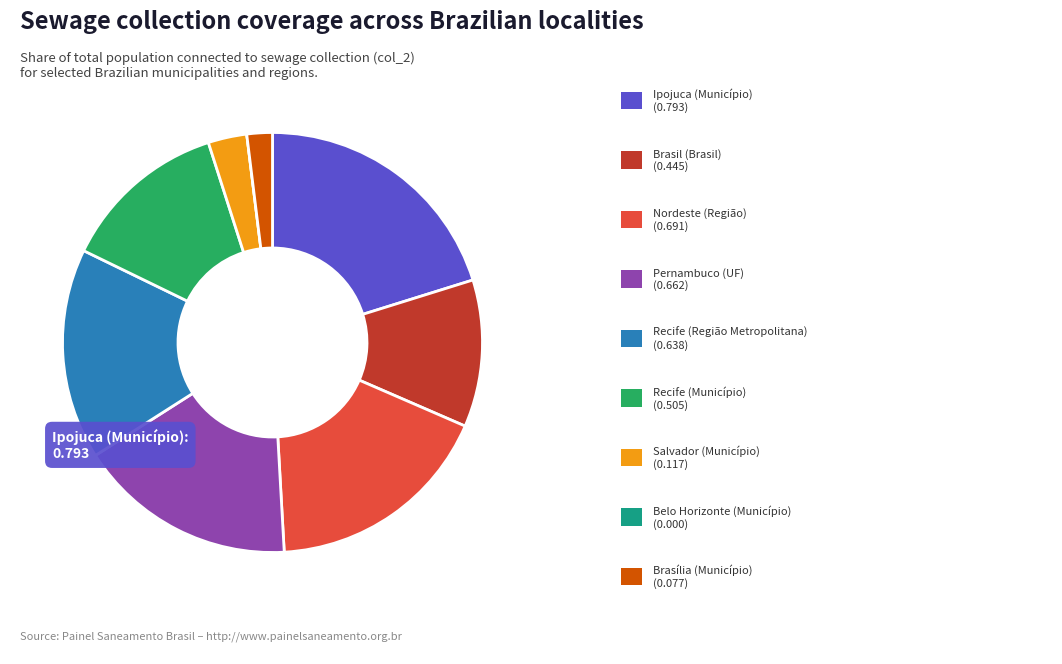

Does any single category account for the majority?

No